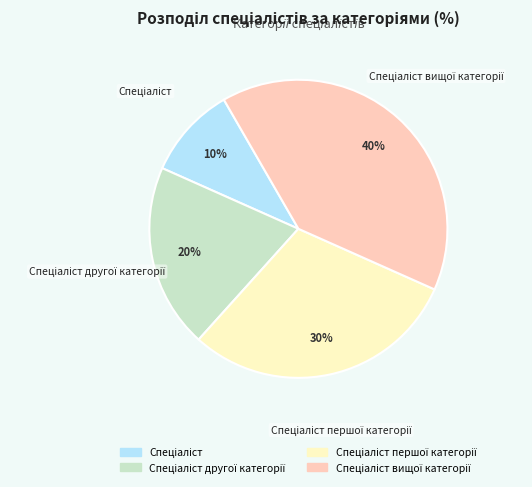

Count the number of slices in the pie.

4